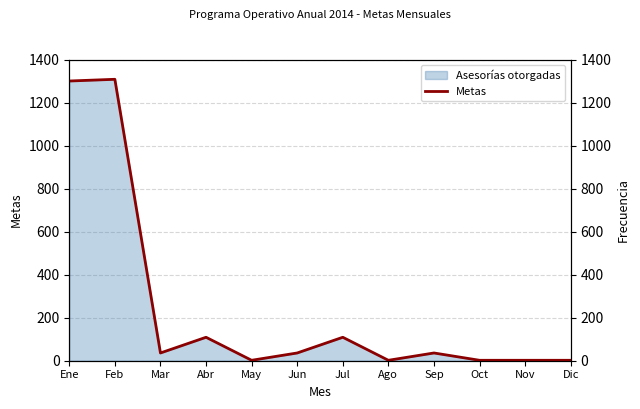

How many lines are shown in the chart?

1